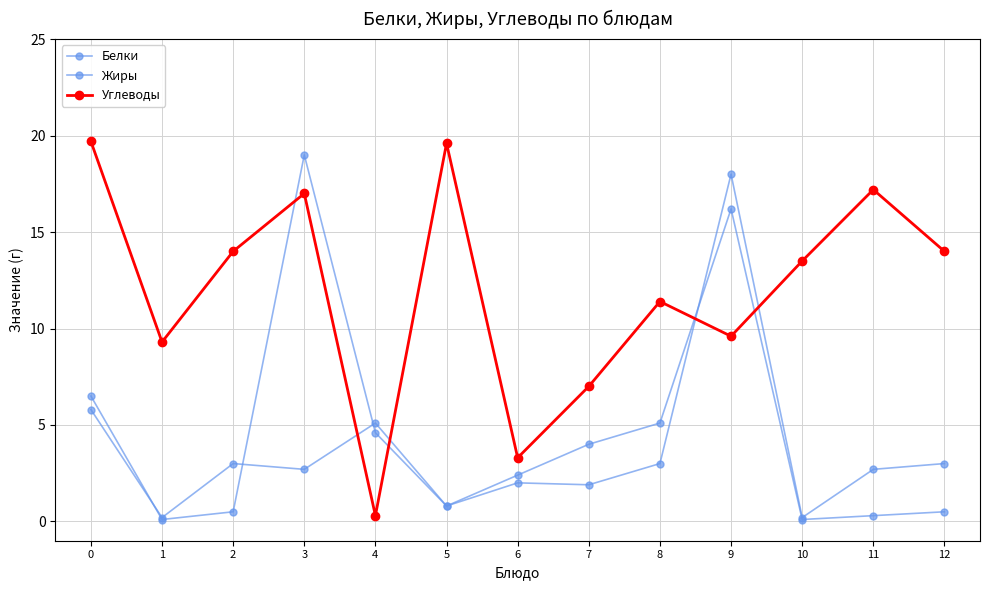

Does the chart have visible grid lines?

Yes